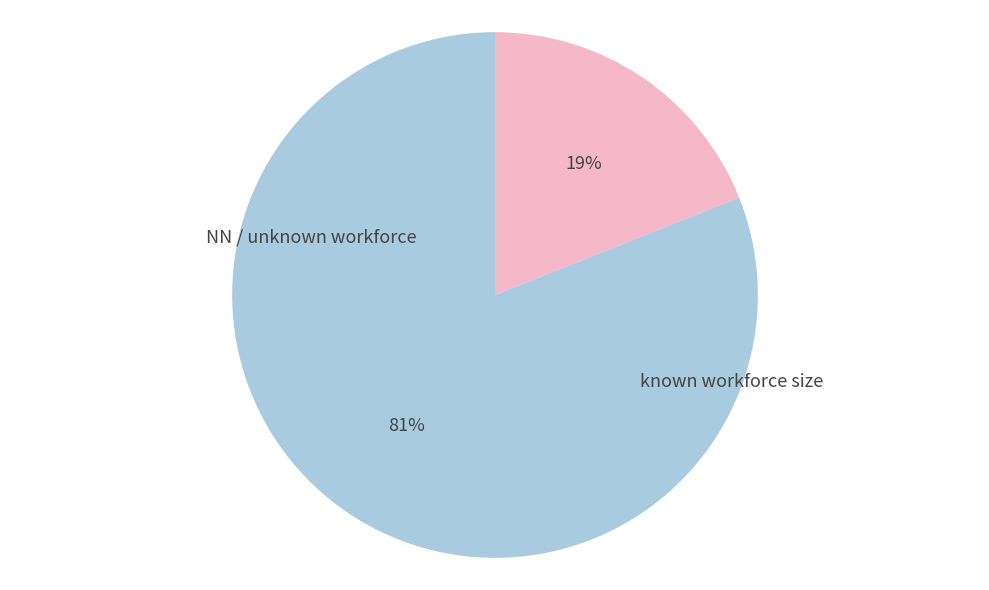

How many segments does this pie chart have?

2